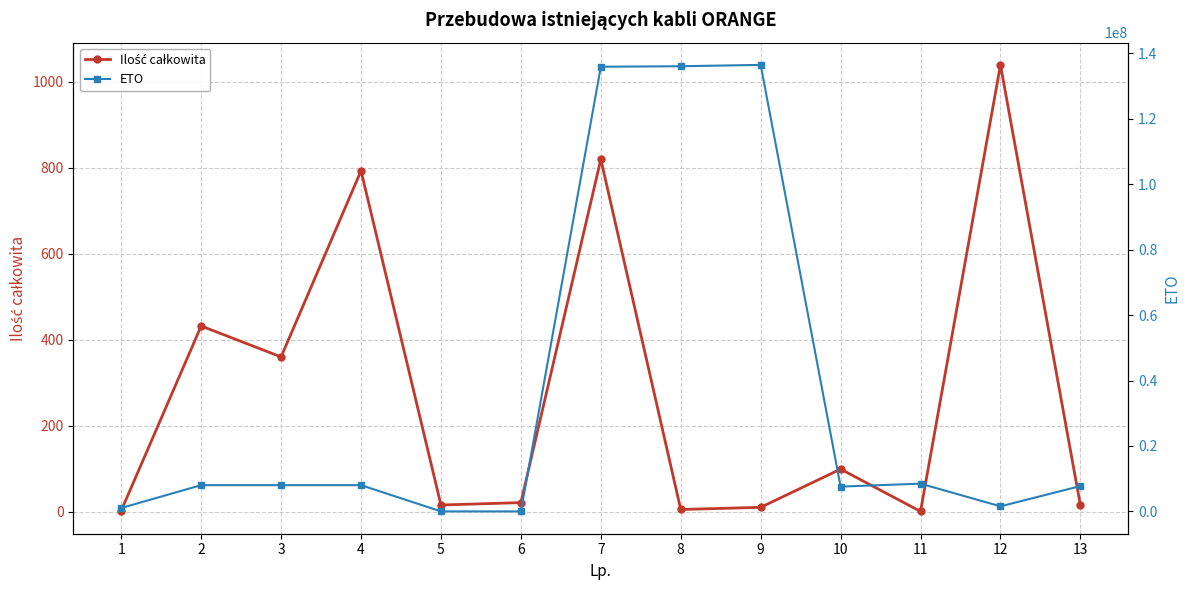

Reading right to left, transcribe all the data shown in this chart.

Ilość całkowita: 15.0	1039.5	0.6	98.9	10.0	5.0	820.0	21.0	15.4	793.1	360.0	432.0	2.4
ETO: 7747799.0	1560601.0	8490501.0	7584801.0	136465686.0	136056731.0	135901262.0	11357.0	11318.0	8030225.0	8030262.0	8030261.0	1050099.0